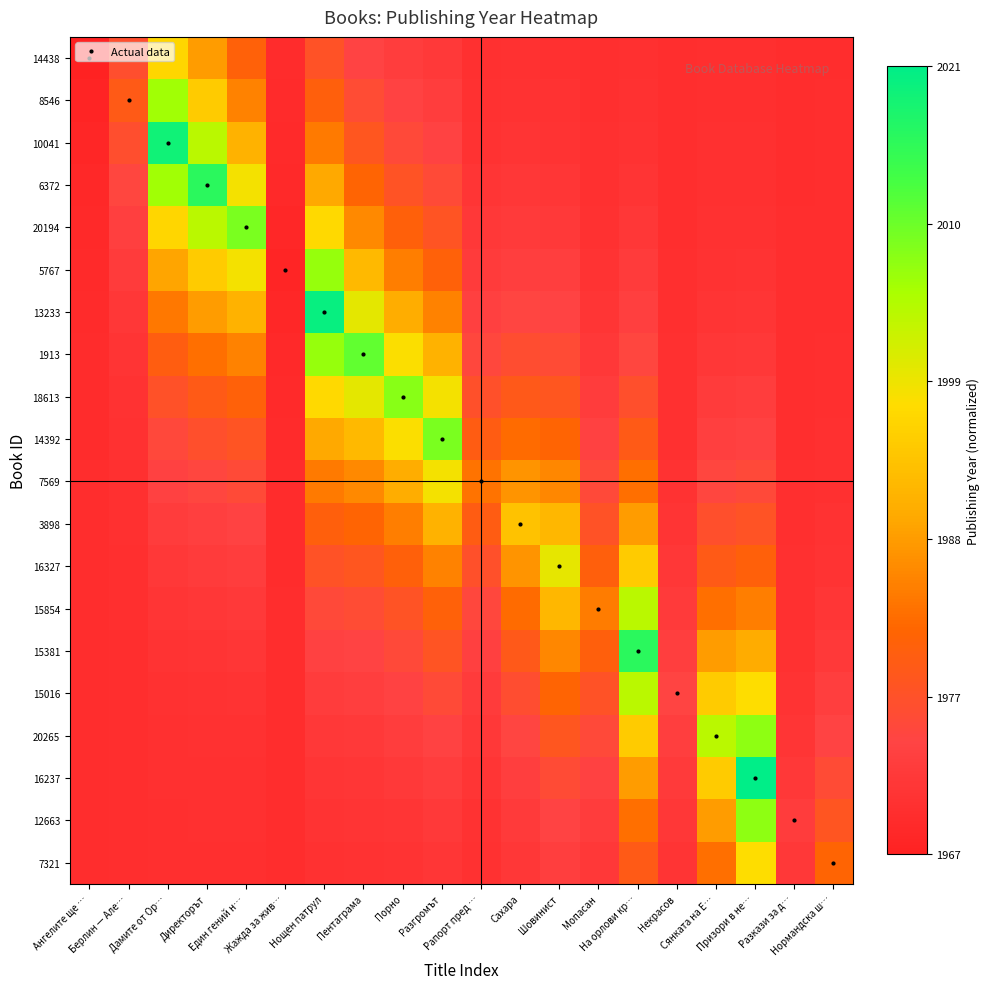

Reading left to right, transcribe all the data shown in this chart.

14438: Ангелите ще …=0.0	Берлин — Але…=0.2	Дамите от Ор…=0.6	Директорът=0.4	Един гений н…=0.3	Жажда за жив…=0.0	Нощен патрул=0.2	Пентаграма=0.1	Порно=0.1	Разгромът=0.1	Рапорт пред …=0.1	Сахара=0.1	Шовинист=0.1	Мопасан=0.1	На орлови кр…=0.1	Некрасов=0.1	Сянката на Е…=0.1	Призори в не…=0.1	Разкази за д…=0.1	Нормандска ш…=0.1
8546: Ангелите ще …=0.0	Берлин — Але…=0.2	Дамите от Ор…=0.7	Директорът=0.5	Един гений н…=0.3	Жажда за жив…=0.0	Нощен патрул=0.3	Пентаграма=0.2	Порно=0.1	Разгромът=0.1	Рапорт пред …=0.1	Сахара=0.1	Шовинист=0.1	Мопасан=0.1	На орлови кр…=0.1	Некрасов=0.1	Сянката на Е…=0.1	Призори в не…=0.1	Разкази за д…=0.1	Нормандска ш…=0.1
10041: Ангелите ще …=0.0	Берлин — Але…=0.2	Дамите от Ор…=1.0	Директорът=0.7	Един гений н…=0.4	Жажда за жив…=0.0	Нощен патрул=0.3	Пентаграма=0.2	Порно=0.2	Разгромът=0.1	Рапорт пред …=0.1	Сахара=0.1	Шовинист=0.1	Мопасан=0.1	На орлови кр…=0.1	Некрасов=0.1	Сянката на Е…=0.1	Призори в не…=0.1	Разкази за д…=0.1	Нормандска ш…=0.1
6372: Ангелите ще …=0.0	Берлин — Але…=0.2	Дамите от Ор…=0.7	Директорът=0.9	Един гений н…=0.6	Жажда за жив…=0.0	Нощен патрул=0.4	Пентаграма=0.3	Порно=0.2	Разгромът=0.2	Рапорт пред …=0.1	Сахара=0.1	Шовинист=0.1	Мопасан=0.1	На орлови кр…=0.1	Некрасов=0.1	Сянката на Е…=0.1	Призори в не…=0.1	Разкази за д…=0.1	Нормандска ш…=0.1
20194: Ангелите ще …=0.0	Берлин — Але…=0.1	Дамите от Ор…=0.6	Директорът=0.7	Един гений н…=0.8	Жажда за жив…=0.0	Нощен патрул=0.6	Пентаграма=0.4	Порно=0.3	Разгромът=0.2	Рапорт пред …=0.1	Сахара=0.1	Шовинист=0.1	Мопасан=0.1	На орлови кр…=0.1	Некрасов=0.1	Сянката на Е…=0.1	Призори в не…=0.1	Разкази за д…=0.1	Нормандска ш…=0.1
5767: Ангелите ще …=0.0	Берлин — Але…=0.1	Дамите от Ор…=0.4	Директорът=0.5	Един гений н…=0.6	Жажда за жив…=0.0	Нощен патрул=0.7	Пентаграма=0.5	Порно=0.3	Разгромът=0.3	Рапорт пред …=0.1	Сахара=0.1	Шовинист=0.1	Мопасан=0.1	На орлови кр…=0.1	Некрасов=0.1	Сянката на Е…=0.1	Призори в не…=0.1	Разкази за д…=0.1	Нормандска ш…=0.1
13233: Ангелите ще …=0.0	Берлин — Але…=0.1	Дамите от Ор…=0.3	Директорът=0.4	Един гений н…=0.4	Жажда за жив…=0.0	Нощен патрул=1.0	Пентаграма=0.6	Порно=0.4	Разгромът=0.3	Рапорт пред …=0.1	Сахара=0.2	Шовинист=0.1	Мопасан=0.1	На орлови кр…=0.1	Некрасов=0.1	Сянката на Е…=0.1	Призори в не…=0.1	Разкази за д…=0.1	Нормандска ш…=0.1
1913: Ангелите ще …=0.0	Берлин — Але…=0.1	Дамите от Ор…=0.3	Директорът=0.3	Един гений н…=0.3	Жажда за жив…=0.0	Нощен патрул=0.7	Пентаграма=0.8	Порно=0.6	Разгромът=0.4	Рапорт пред …=0.2	Сахара=0.2	Шовинист=0.2	Мопасан=0.1	На орлови кр…=0.2	Некрасов=0.1	Сянката на Е…=0.1	Призори в не…=0.1	Разкази за д…=0.1	Нормандска ш…=0.1
18613: Ангелите ще …=0.0	Берлин — Але…=0.1	Дамите от Ор…=0.2	Директорът=0.2	Един гений н…=0.3	Жажда за жив…=0.0	Нощен патрул=0.6	Пентаграма=0.6	Порно=0.8	Разгромът=0.6	Рапорт пред …=0.2	Сахара=0.2	Шовинист=0.2	Мопасан=0.1	На орлови кр…=0.2	Некрасов=0.1	Сянката на Е…=0.1	Призори в не…=0.1	Разкази за д…=0.1	Нормандска ш…=0.1
14392: Ангелите ще …=0.0	Берлин — Але…=0.1	Дамите от Ор…=0.2	Директорът=0.2	Един гений н…=0.2	Жажда за жив…=0.0	Нощен патрул=0.4	Пентаграма=0.5	Порно=0.6	Разгромът=0.8	Рапорт пред …=0.2	Сахара=0.3	Шовинист=0.3	Мопасан=0.1	На орлови кр…=0.2	Некрасов=0.1	Сянката на Е…=0.1	Призори в не…=0.1	Разкази за д…=0.1	Нормандска ш…=0.1
7569: Ангелите ще …=0.0	Берлин — Але…=0.1	Дамите от Ор…=0.1	Директорът=0.2	Един гений н…=0.2	Жажда за жив…=0.0	Нощен патрул=0.3	Пентаграма=0.4	Порно=0.4	Разгромът=0.6	Рапорт пред …=0.3	Сахара=0.4	Шовинист=0.4	Мопасан=0.2	На орлови кр…=0.3	Некрасов=0.1	Сянката на Е…=0.2	Призори в не…=0.2	Разкази за д…=0.1	Нормандска ш…=0.1
3898: Ангелите ще …=0.0	Берлин — Але…=0.1	Дамите от Ор…=0.1	Директорът=0.1	Един гений н…=0.1	Жажда за жив…=0.0	Нощен патрул=0.3	Пентаграма=0.3	Порно=0.3	Разгромът=0.4	Рапорт пред …=0.2	Сахара=0.5	Шовинист=0.5	Мопасан=0.2	На орлови кр…=0.4	Некрасов=0.1	Сянката на Е…=0.2	Призори в не…=0.2	Разкази за д…=0.1	Нормандска ш…=0.1
16327: Ангелите ще …=0.0	Берлин — Але…=0.1	Дамите от Ор…=0.1	Директорът=0.1	Един гений н…=0.1	Жажда за жив…=0.0	Нощен патрул=0.2	Пентаграма=0.2	Порно=0.3	Разгромът=0.3	Рапорт пред …=0.2	Сахара=0.4	Шовинист=0.6	Мопасан=0.3	На орлови кр…=0.5	Некрасов=0.1	Сянката на Е…=0.2	Призори в не…=0.3	Разкази за д…=0.1	Нормандска ш…=0.1
15854: Ангелите ще …=0.0	Берлин — Але…=0.1	Дамите от Ор…=0.1	Директорът=0.1	Един гений н…=0.1	Жажда за жив…=0.0	Нощен патрул=0.2	Пентаграма=0.2	Порно=0.2	Разгромът=0.3	Рапорт пред …=0.2	Сахара=0.3	Шовинист=0.5	Мопасан=0.3	На орлови кр…=0.7	Некрасов=0.1	Сянката на Е…=0.3	Призори в не…=0.3	Разкази за д…=0.1	Нормандска ш…=0.1
15381: Ангелите ще …=0.0	Берлин — Але…=0.1	Дамите от Ор…=0.1	Директорът=0.1	Един гений н…=0.1	Жажда за жив…=0.0	Нощен патрул=0.1	Пентаграма=0.1	Порно=0.2	Разгромът=0.2	Рапорт пред …=0.1	Сахара=0.2	Шовинист=0.4	Мопасан=0.3	На орлови кр…=0.9	Некрасов=0.1	Сянката на Е…=0.4	Призори в не…=0.4	Разкази за д…=0.1	Нормандска ш…=0.1
15016: Ангелите ще …=0.0	Берлин — Але…=0.1	Дамите от Ор…=0.1	Директорът=0.1	Един гений н…=0.1	Жажда за жив…=0.0	Нощен патрул=0.1	Пентаграма=0.1	Порно=0.1	Разгромът=0.2	Рапорт пред …=0.1	Сахара=0.2	Шовинист=0.3	Мопасан=0.2	На орлови кр…=0.7	Некрасов=0.1	Сянката на Е…=0.5	Призори в не…=0.6	Разкази за д…=0.1	Нормандска ш…=0.1
20265: Ангелите ще …=0.0	Берлин — Але…=0.1	Дамите от Ор…=0.1	Директорът=0.1	Един гений н…=0.1	Жажда за жив…=0.0	Нощен патрул=0.1	Пентаграма=0.1	Порно=0.1	Разгромът=0.1	Рапорт пред …=0.1	Сахара=0.2	Шовинист=0.2	Мопасан=0.2	На орлови кр…=0.5	Некрасов=0.1	Сянката на Е…=0.7	Призори в не…=0.8	Разкази за д…=0.1	Нормандска ш…=0.1
16237: Ангелите ще …=0.0	Берлин — Але…=0.1	Дамите от Ор…=0.1	Директорът=0.1	Един гений н…=0.1	Жажда за жив…=0.0	Нощен патрул=0.1	Пентаграма=0.1	Порно=0.1	Разгромът=0.1	Рапорт пред …=0.1	Сахара=0.1	Шовинист=0.2	Мопасан=0.1	На орлови кр…=0.4	Некрасов=0.1	Сянката на Е…=0.5	Призори в не…=1.0	Разкази за д…=0.1	Нормандска ш…=0.2
12663: Ангелите ще …=0.0	Берлин — Але…=0.1	Дамите от Ор…=0.1	Директорът=0.1	Един гений н…=0.1	Жажда за жив…=0.0	Нощен патрул=0.1	Пентаграма=0.1	Порно=0.1	Разгромът=0.1	Рапорт пред …=0.1	Сахара=0.1	Шовинист=0.1	Мопасан=0.1	На орлови кр…=0.3	Некрасов=0.1	Сянката на Е…=0.4	Призори в не…=0.8	Разкази за д…=0.1	Нормандска ш…=0.2
7321: Ангелите ще …=0.0	Берлин — Але…=0.1	Дамите от Ор…=0.1	Директорът=0.1	Един гений н…=0.1	Жажда за жив…=0.0	Нощен патрул=0.1	Пентаграма=0.1	Порно=0.1	Разгромът=0.1	Рапорт пред …=0.1	Сахара=0.1	Шовинист=0.1	Мопасан=0.1	На орлови кр…=0.2	Некрасов=0.1	Сянката на Е…=0.3	Призори в не…=0.6	Разкази за д…=0.1	Нормандска ш…=0.3